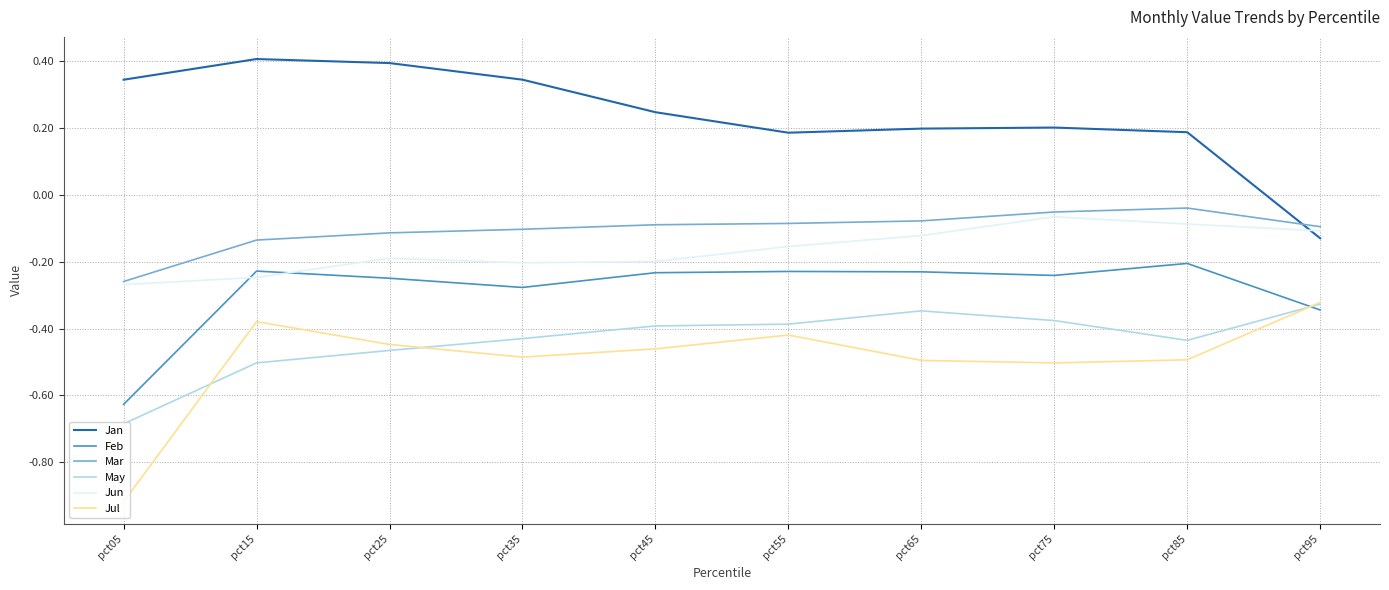

What is the spread (max minus min) of values at pct25?

0.9